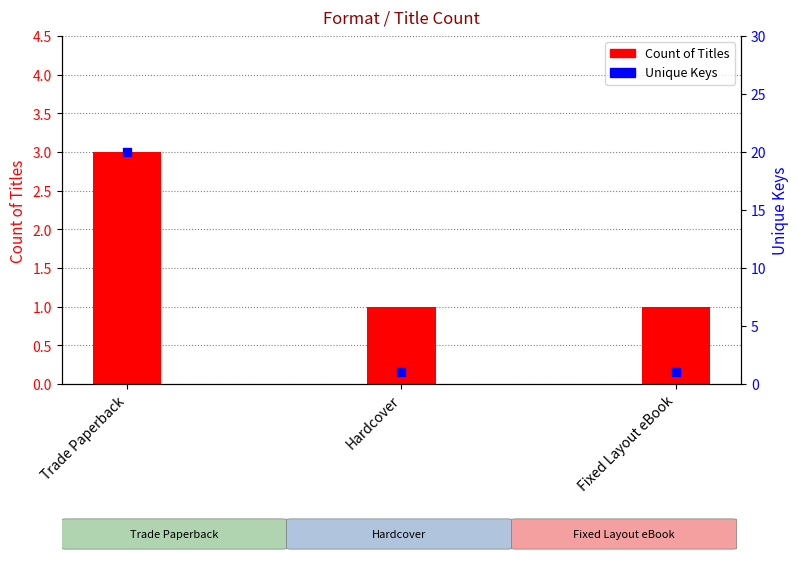

Is the value of Count of Titles at Trade Paperback greater than the value of Unique Keys at Hardcover?

Yes